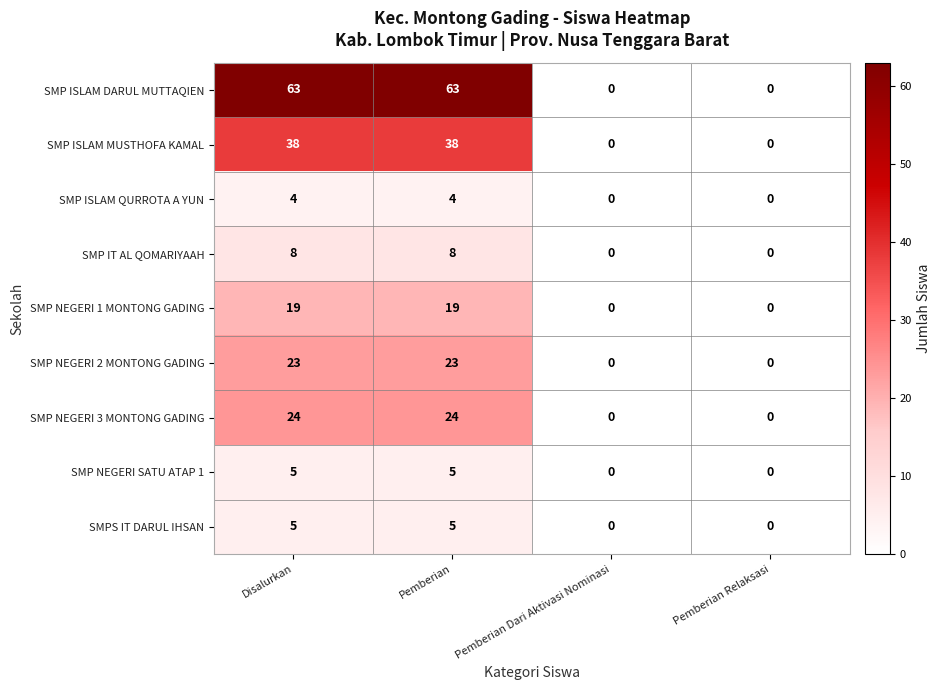

Which series has the widest spread of values?

SMP ISLAM DARUL MUTTAQIEN